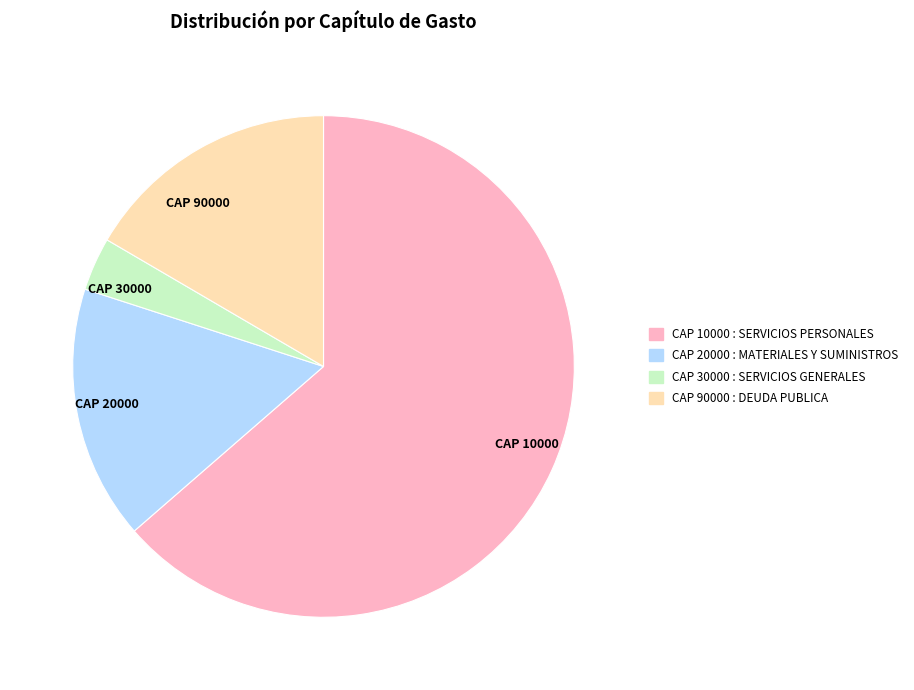

The CAP 10000 slice represents 64% of the pie. True or false?

True